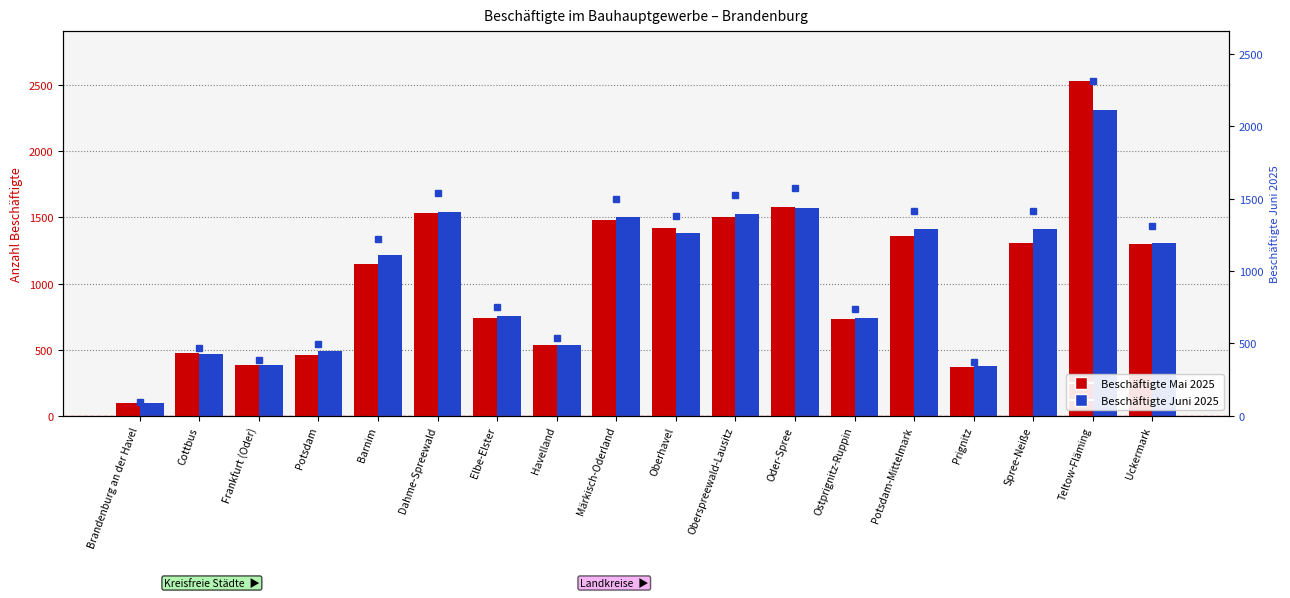

What is the difference between the Beschäftigte Juni 2025 values at Teltow-Fläming and Oberhavel?

931